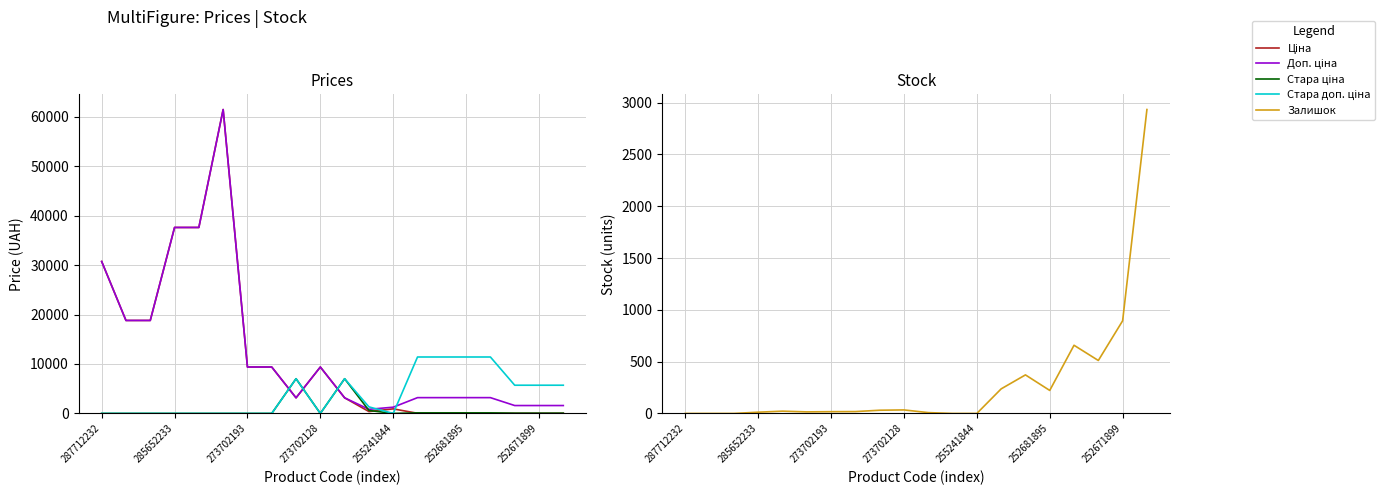

Where is the first local minimum for Доп. ціна?

8